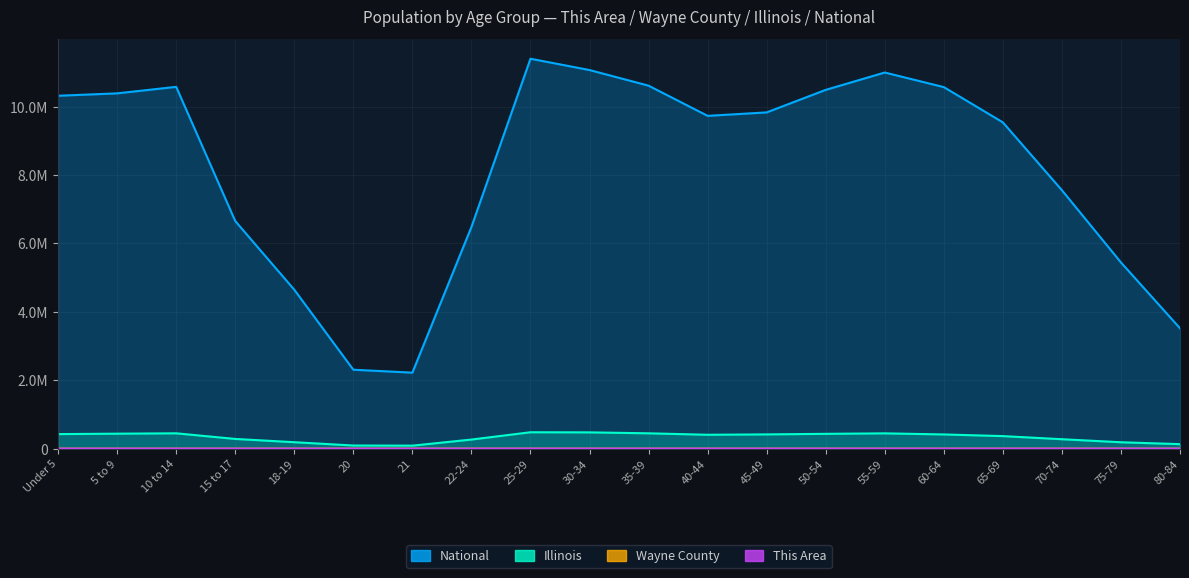

Reading left to right, what are all the values shown in this chart?

National: Under 5=10319427	5 to 9=10389638	10 to 14=10579862	15 to 17=6656209	18-19=4647457	20=2308319	21=2223198	22-24=6482659	25-29=11402234	30-34=11071227	35-39=10614312	40-44=9731653	45-49=9832577	50-54=10491668	55-59=10999015	60-64=10572268	65-69=9541530	70-74=7557522	75-79=5445464	80-84=3520655
Illinois: Under 5=425893	5 to 9=438556	10 to 14=449160	15 to 17=284750	18-19=188986	20=92304	21=88424	22-24=266785	25-29=480132	30-34=476854	35-39=449310	40-44=406512	45-49=417603	50-54=433862	55-59=447921	60-64=416023	65-69=367412	70-74=276543	75-79=187634	80-84=132401
Wayne County: Under 5=552	5 to 9=534	10 to 14=534	15 to 17=340	18-19=231	20=91	21=63	22-24=268	25-29=432	30-34=398	35-39=376	40-44=342	45-49=378	50-54=399	55-59=412	60-64=381	65-69=312	70-74=245	75-79=178	80-84=121
This Area: Under 5=16	5 to 9=17	10 to 14=10	15 to 17=9	18-19=5	20=1	21=3	22-24=9	25-29=14	30-34=12	35-39=11	40-44=10	45-49=11	50-54=13	55-59=14	60-64=12	65-69=10	70-74=8	75-79=6	80-84=4